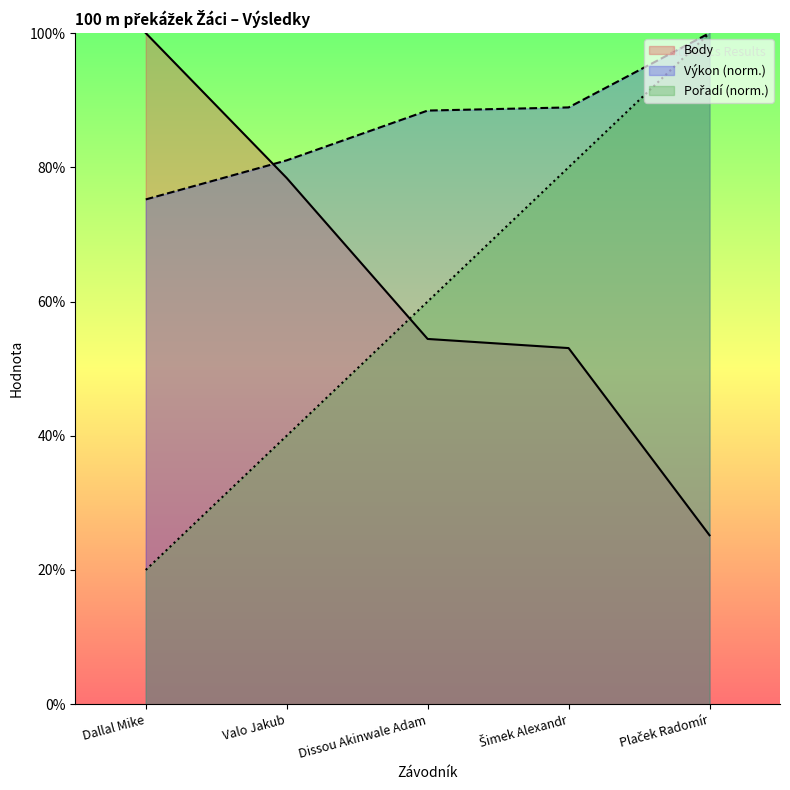

After their last crossing, which series has the higher values: Výkon or Body?

Výkon